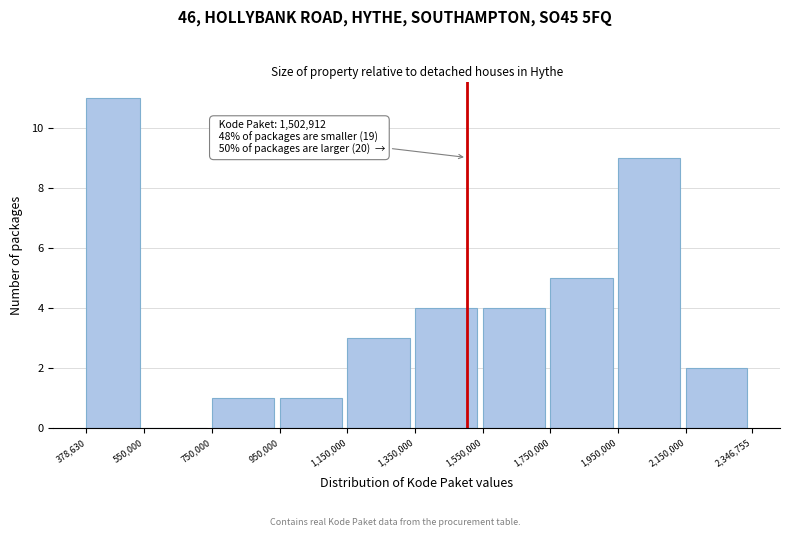

Which range on the x-axis has the tallest bar?

378,630 to 550,000